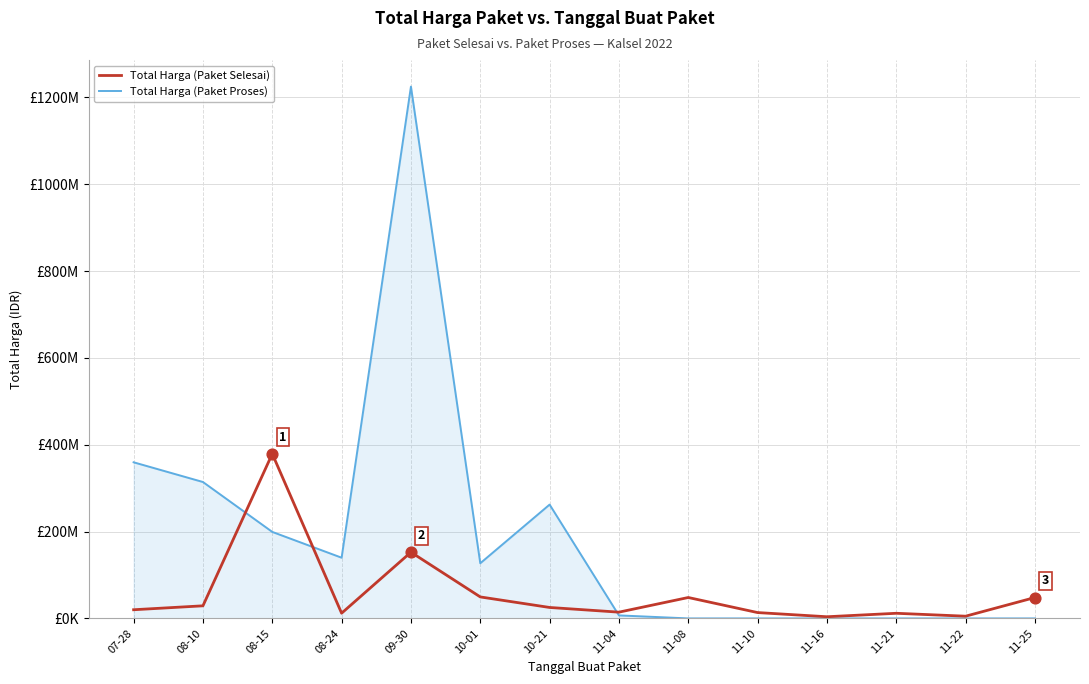

What are all the series names shown in the legend?

Total Harga (Paket Selesai), Total Harga (Paket Proses)